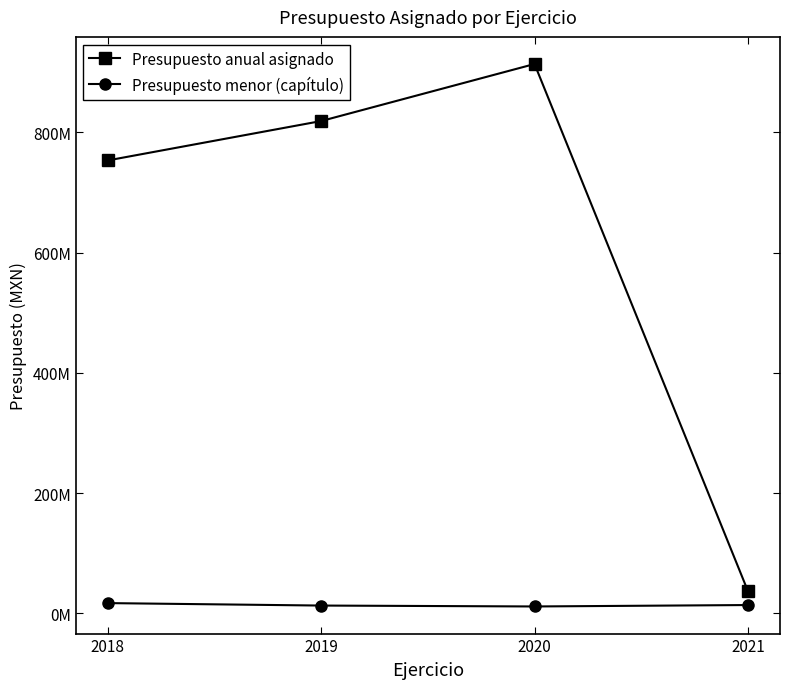

Rank the series by their maximum value, from lowest to highest.

Presupuesto menor (capítulo), Presupuesto anual asignado